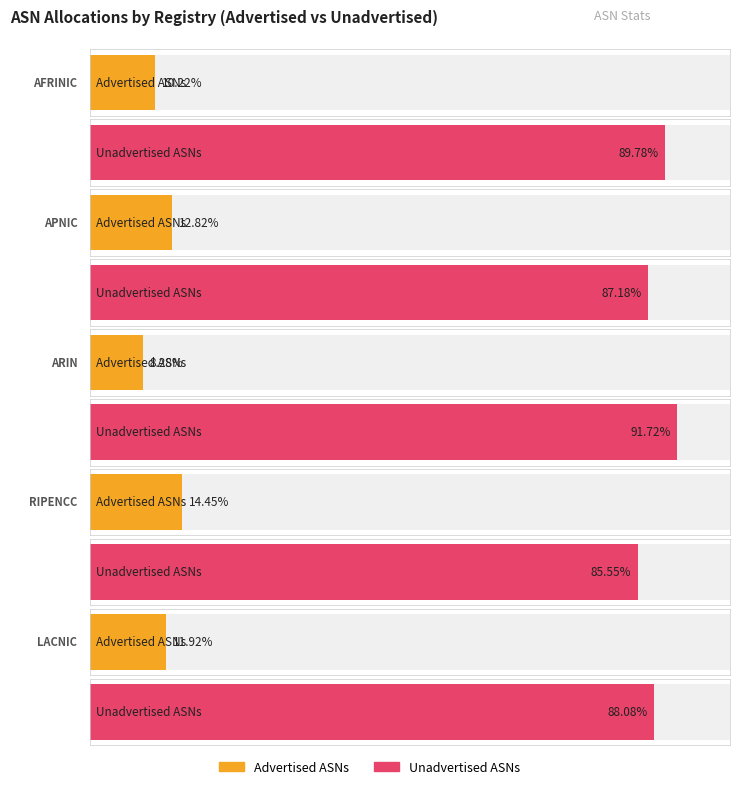

Does the chart contain stacked bars?

No